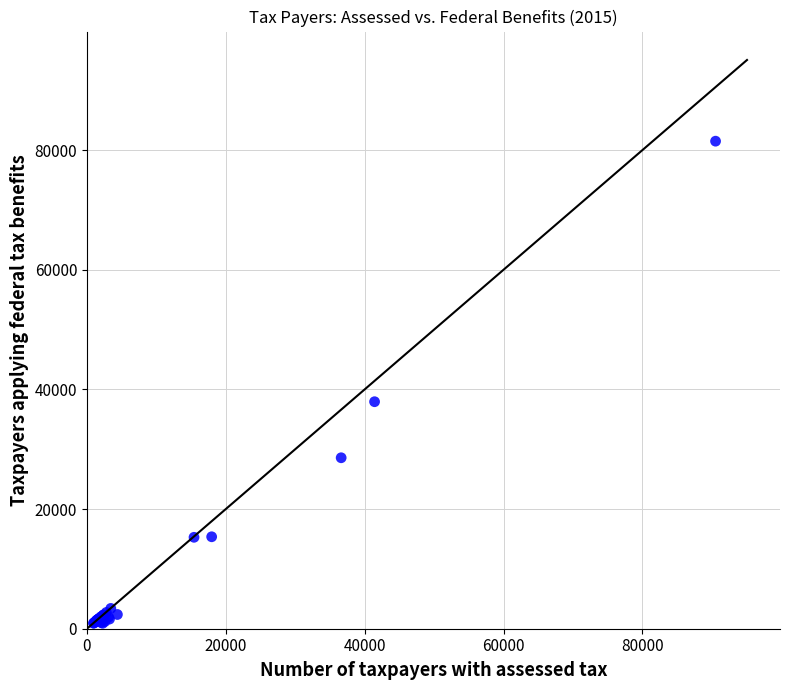

What Y value in the scatter plot is closest to 41201?

37944